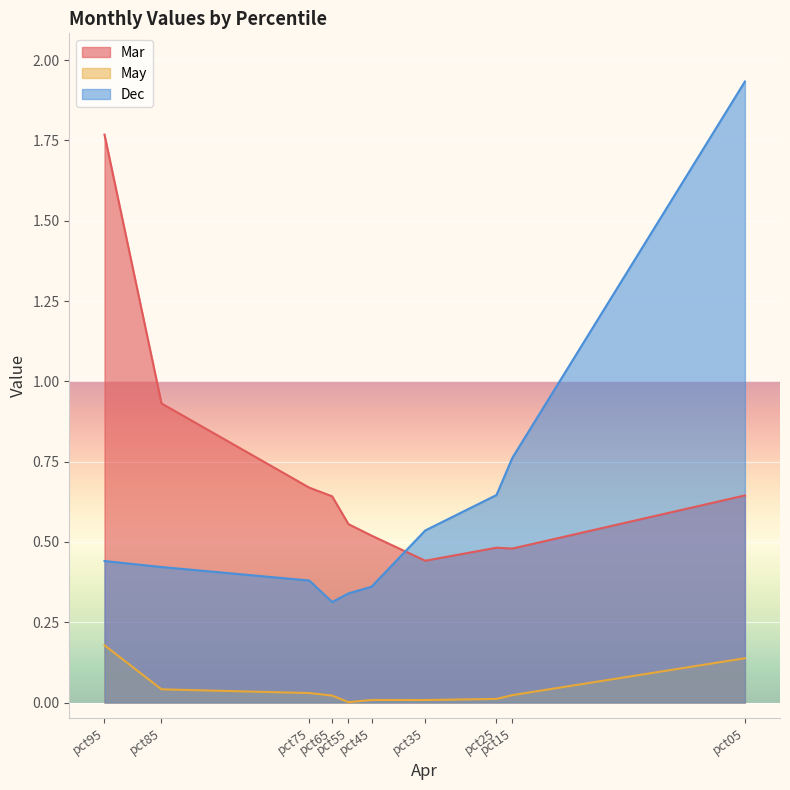

At which category does the chart reach its minimum across all series?

pct55